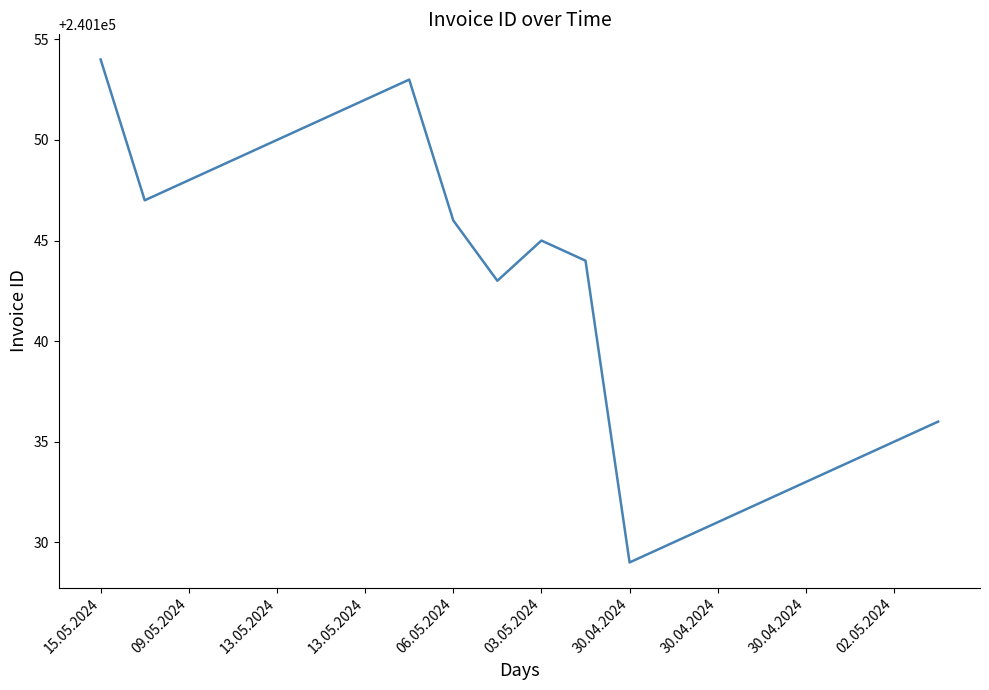

Does the chart have visible grid lines?

No